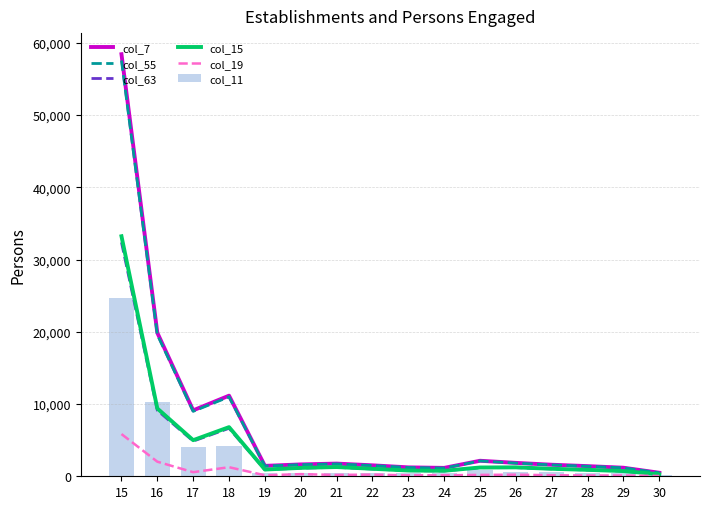

Is the value of col_19 at 18 greater than the value of col_55 at 15?

No